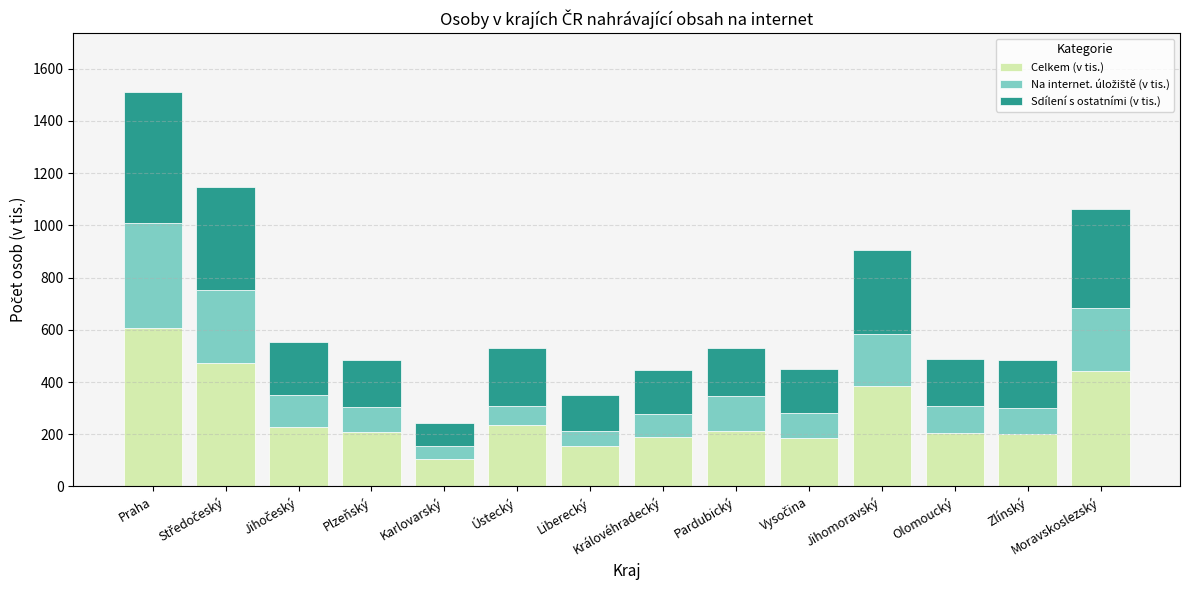

What is the average value of the Celkem (v tis.) series?

273.2